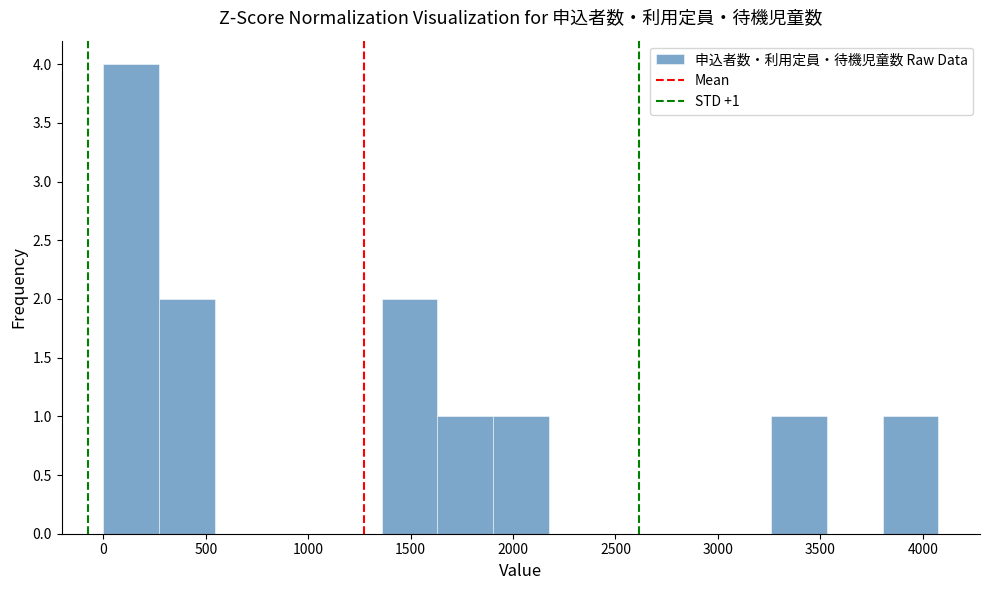

Which range on the x-axis has the tallest bar?

0 to 250